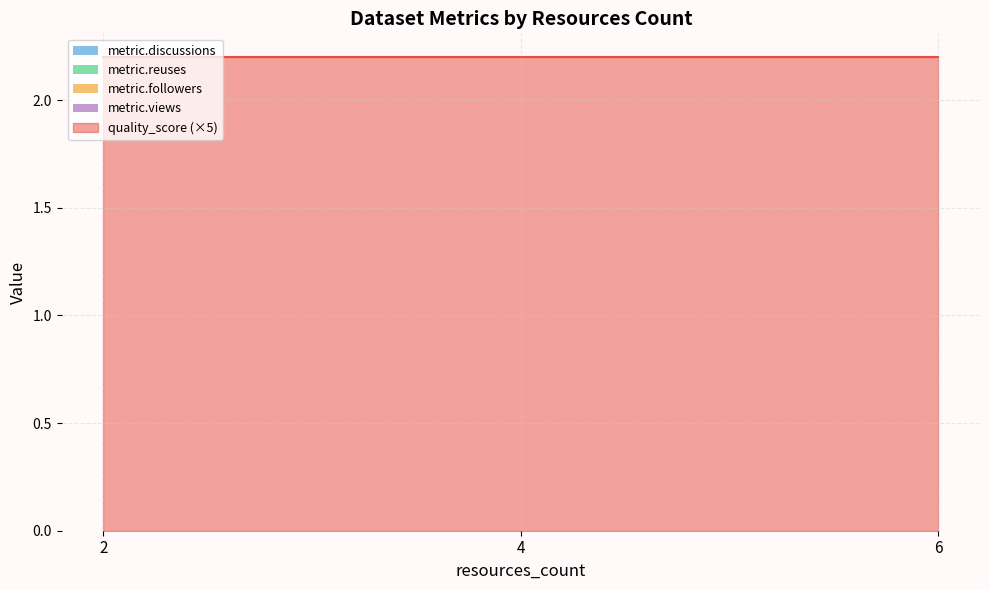

Reading left to right, extract all data points from this chart.

quality_score: 0.4	0.4	0.4	0.4	0.4	0.4	0.4	0.4	0.4	0.4	0.4	0.4	0.4	0.4	0.4	0.4	0.4	0.4	0.4	0.4
metric.discussions: 0.0	0.0	0.0	0.0	0.0	0.0	0.0	0.0	0.0	0.0	0.0	0.0	0.0	0.0	0.0	0.0	0.0	0.0	0.0	0.0
metric.reuses: 0.0	0.0	0.0	0.0	0.0	0.0	0.0	0.0	0.0	0.0	0.0	0.0	0.0	0.0	0.0	0.0	0.0	0.0	0.0	0.0
metric.followers: 0.0	0.0	0.0	0.0	0.0	0.0	0.0	0.0	0.0	0.0	0.0	0.0	0.0	0.0	0.0	0.0	0.0	0.0	0.0	0.0
metric.views: 0.0	0.0	0.0	0.0	0.0	0.0	0.0	0.0	0.0	0.0	0.0	0.0	0.0	0.0	0.0	0.0	0.0	0.0	0.0	0.0